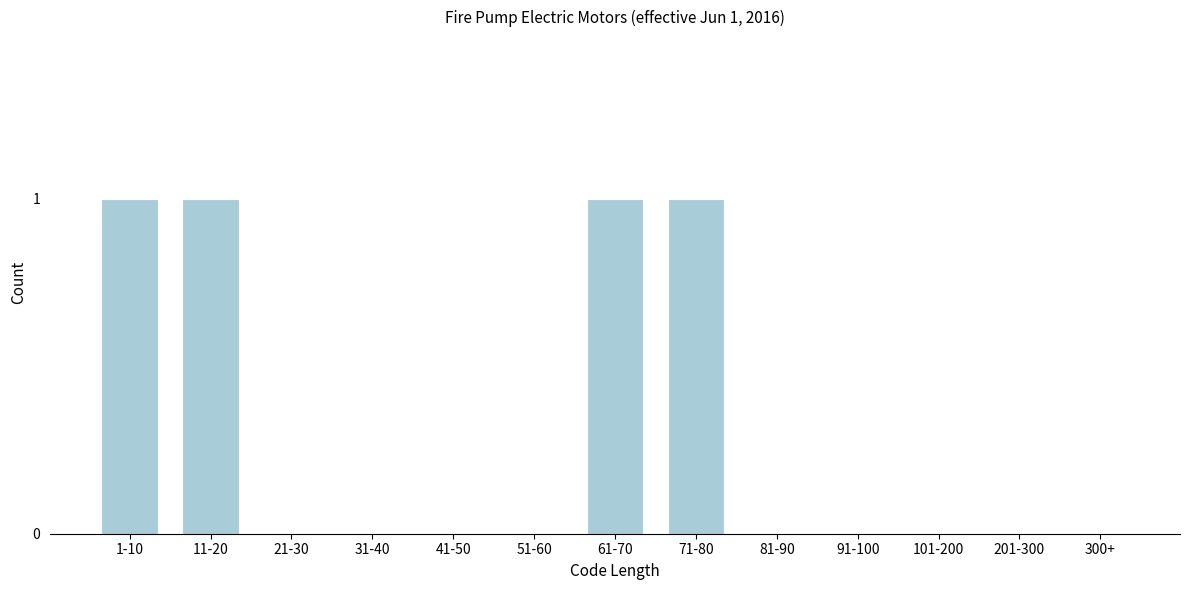

Reading left to right, transcribe all the data shown in this chart.

1-10=1	11-20=1	21-30=0	31-40=0	41-50=0	51-60=0	61-70=1	71-80=1	81-90=0	91-100=0	101-200=0	201-300=0	300+=0